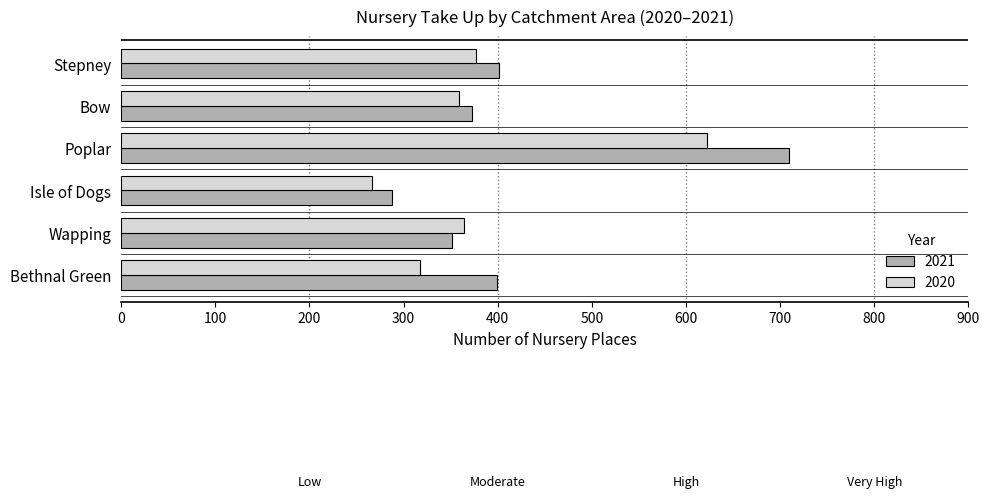

What is the sum of the 2021 values at Bow and Wapping?

724